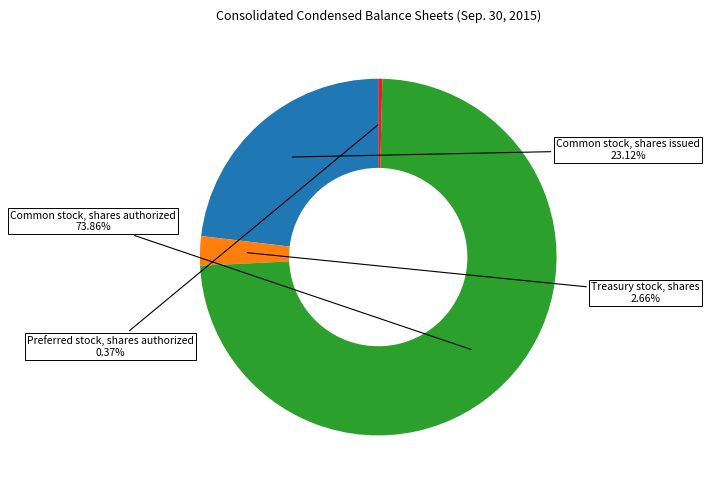

To the nearest percent, what percentage of the pie is Common stock, shares authorized?

74%